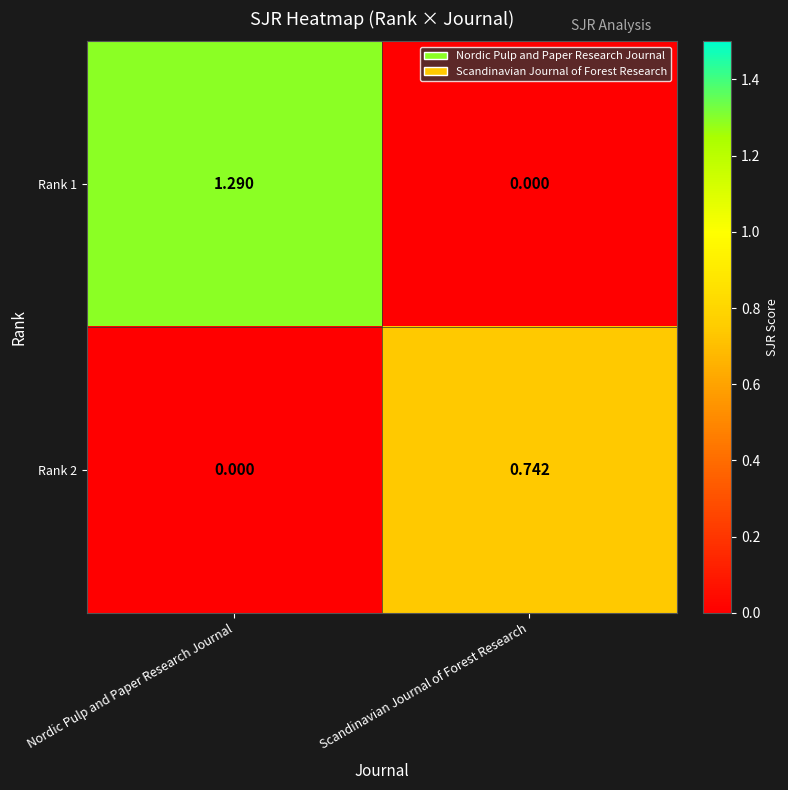

At which label is Rank 2 closest to 0?

Nordic Pulp and Paper Research Journal